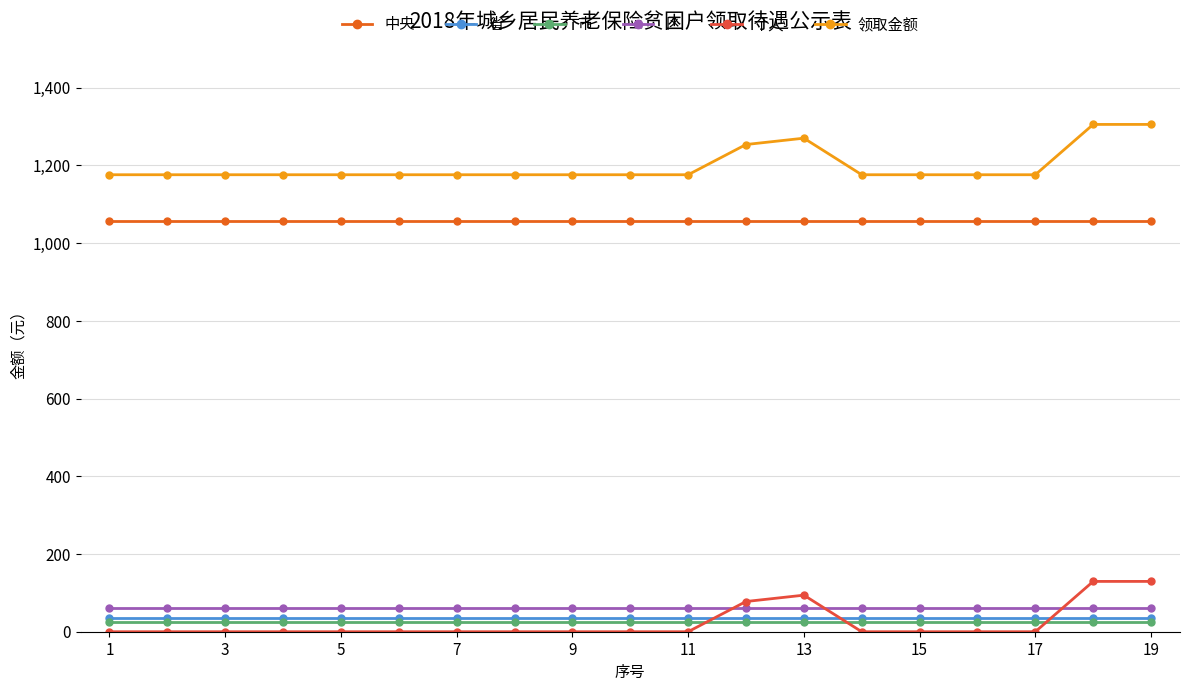

Does the chart have visible grid lines?

Yes